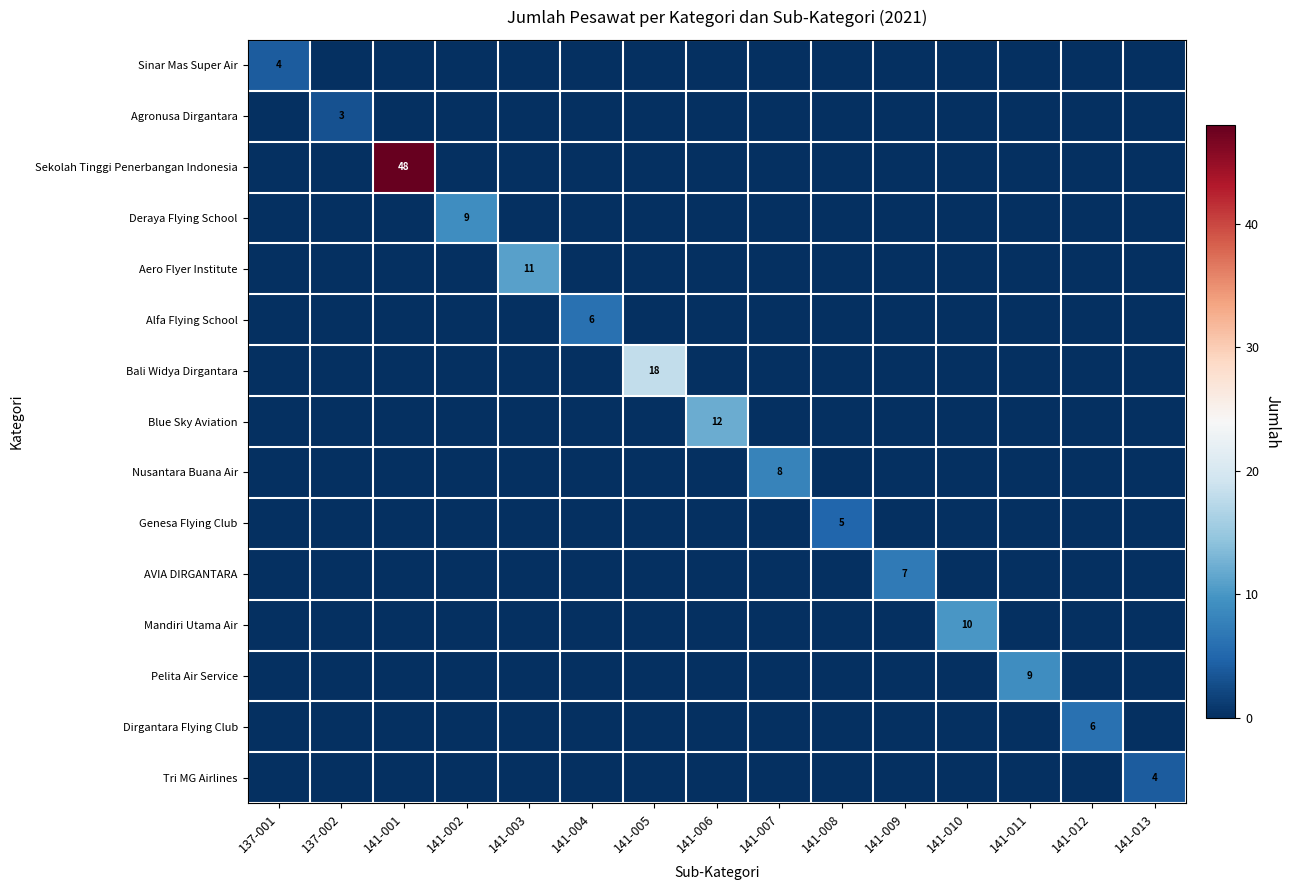

Between 141-001 and 141-003, which is larger?

141-001